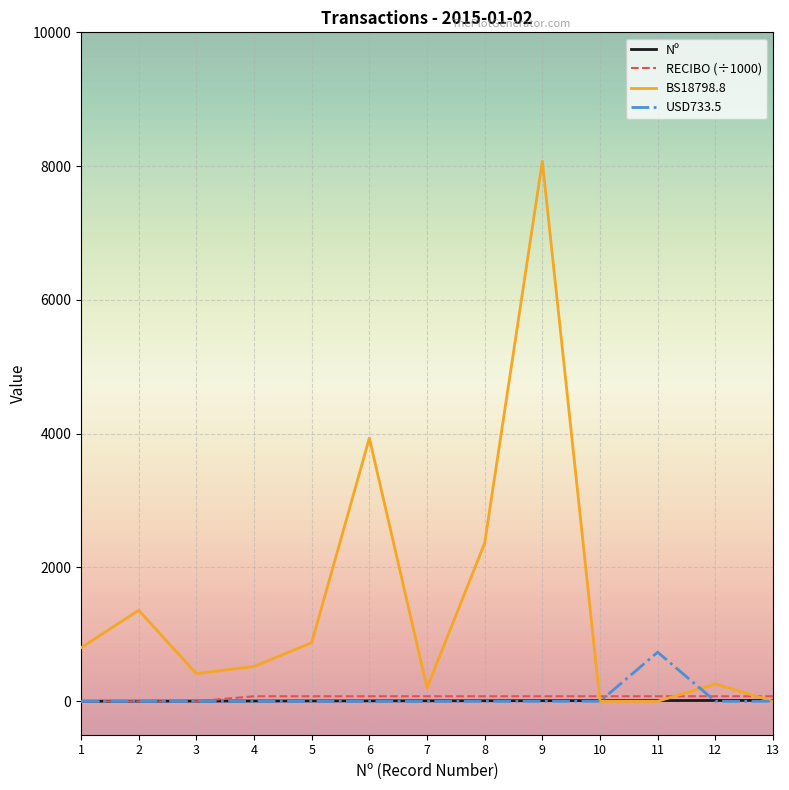

Where do BS18798.8 and RECIBO (÷1000) first cross each other?

9 and 10